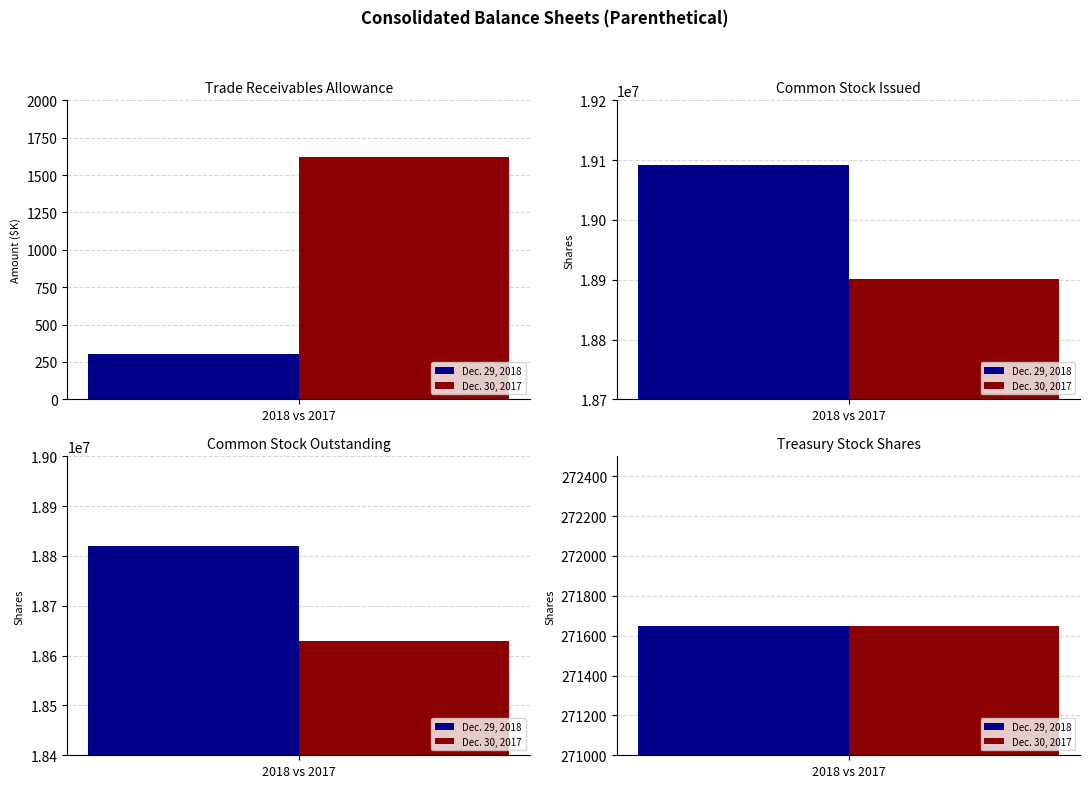

At which label does Dec. 29, 2018 reach its minimum?

Trade receivables
allowance